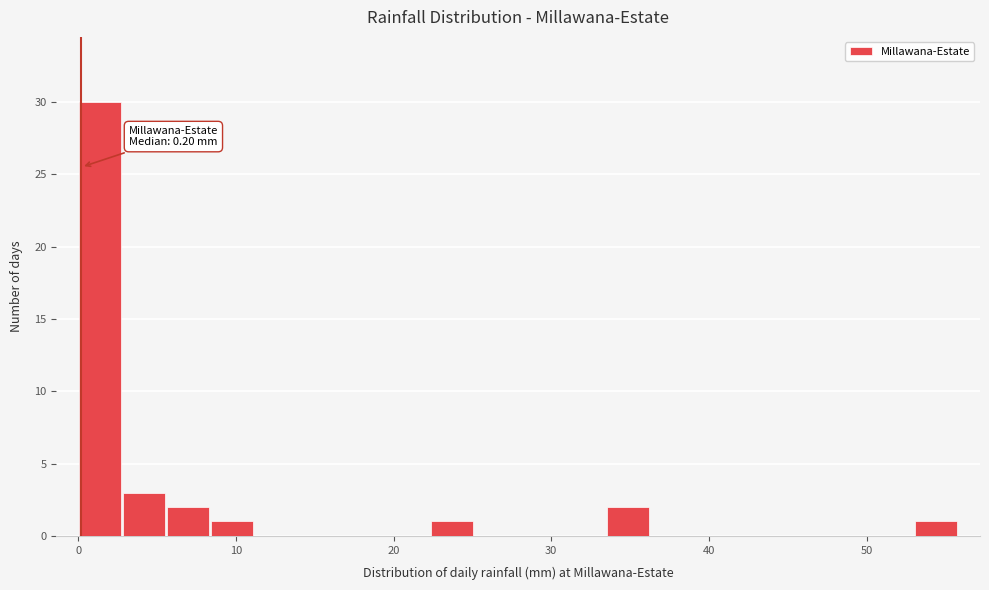

Around what value on the x-axis is the tallest bar? Give the approximate position of its centre, as read against the axis.

1